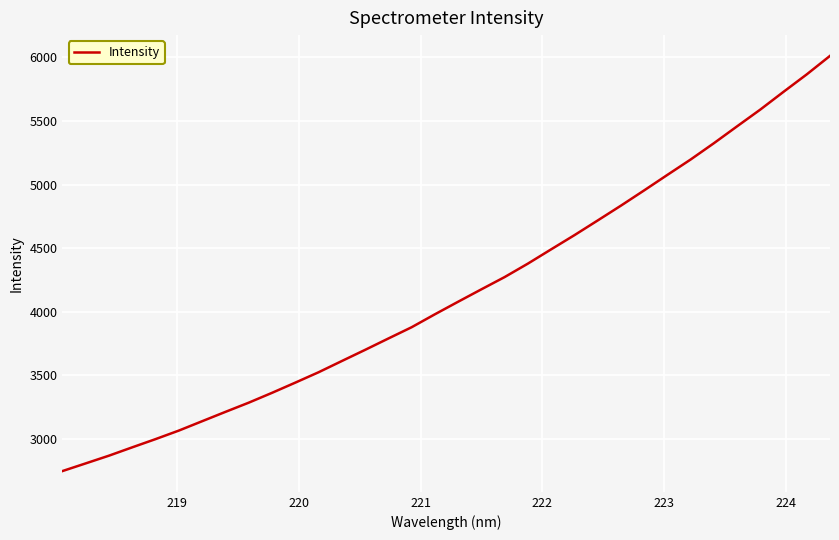

What is the greatest value displayed?

6012.3